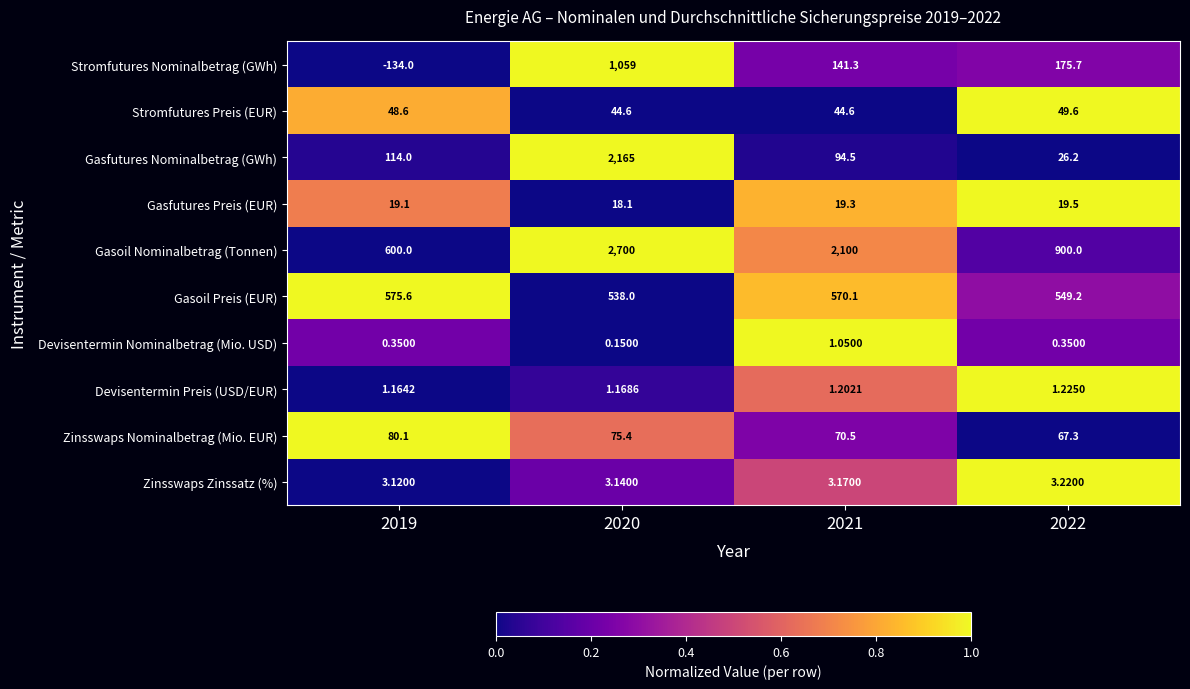

List the series in order of their peak value, lowest first.

Devisentermin Nominalbetrag (Mio. USD), Devisentermin Preis (USD/EUR), Zinsswaps Zinssatz (%), Gasfutures Preis (EUR), Stromfutures Preis (EUR), Zinsswaps Nominalbetrag (Mio. EUR), Gasoil Preis (EUR), Stromfutures Nominalbetrag (GWh), Gasfutures Nominalbetrag (GWh), Gasoil Nominalbetrag (Tonnen)